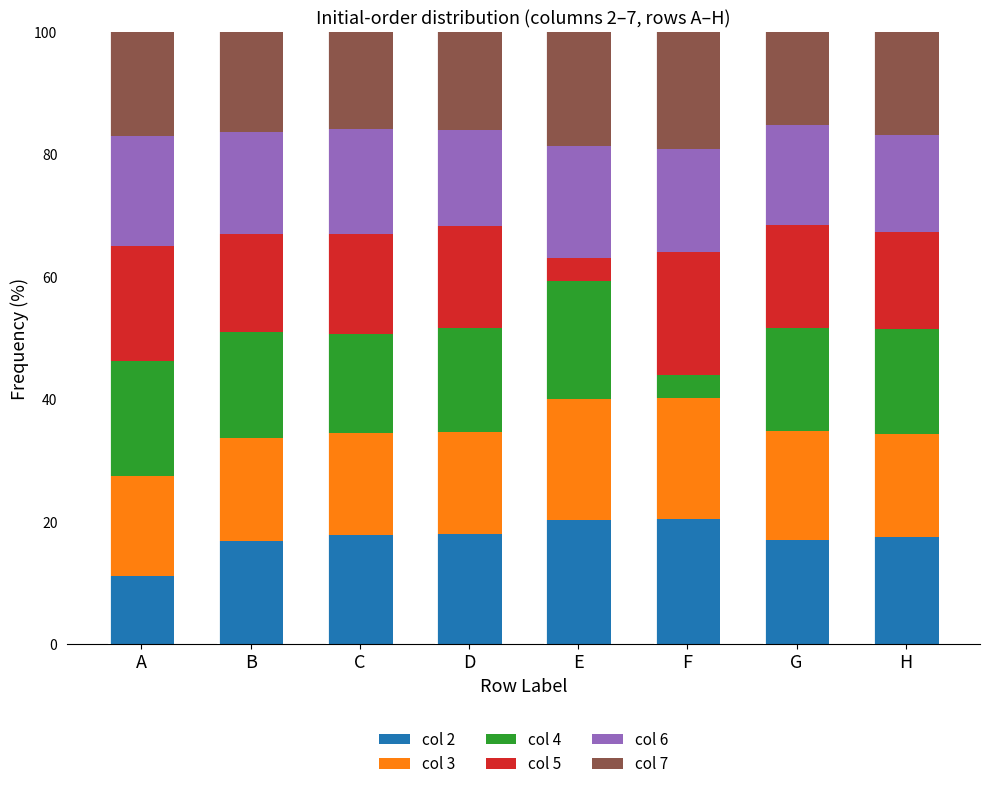

At which label does col 2 reach its minimum?

A